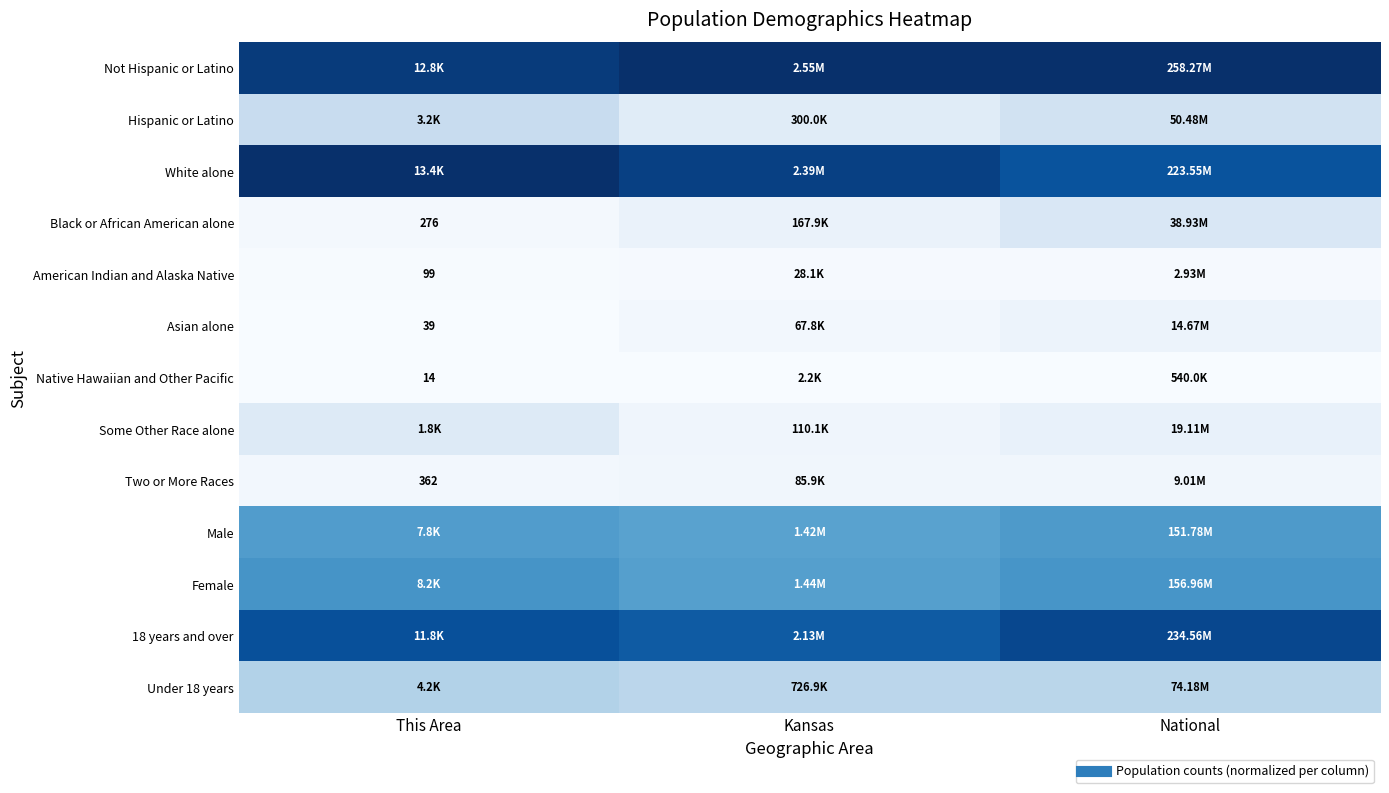

Is the value of Hispanic or Latino at This Area greater than the value of Some Other Race alone at This Area?

Yes